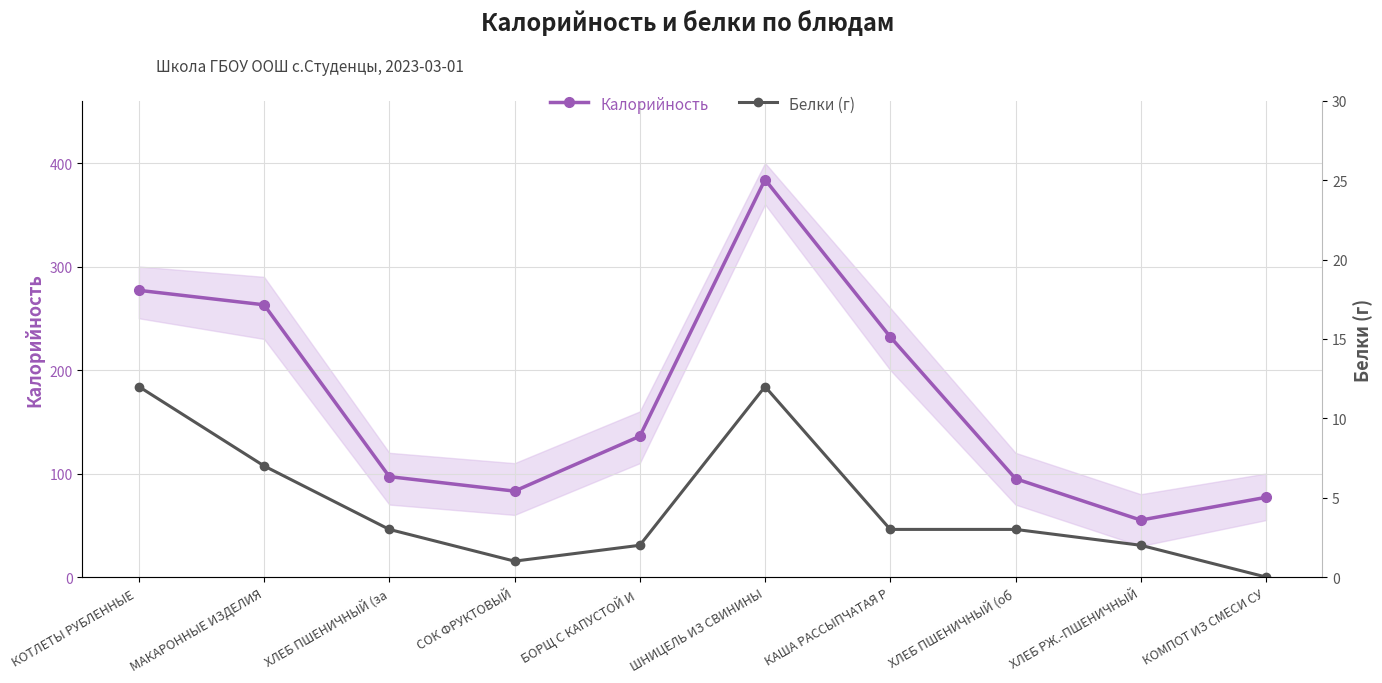

How many values in Белки (г) are above zero?

9